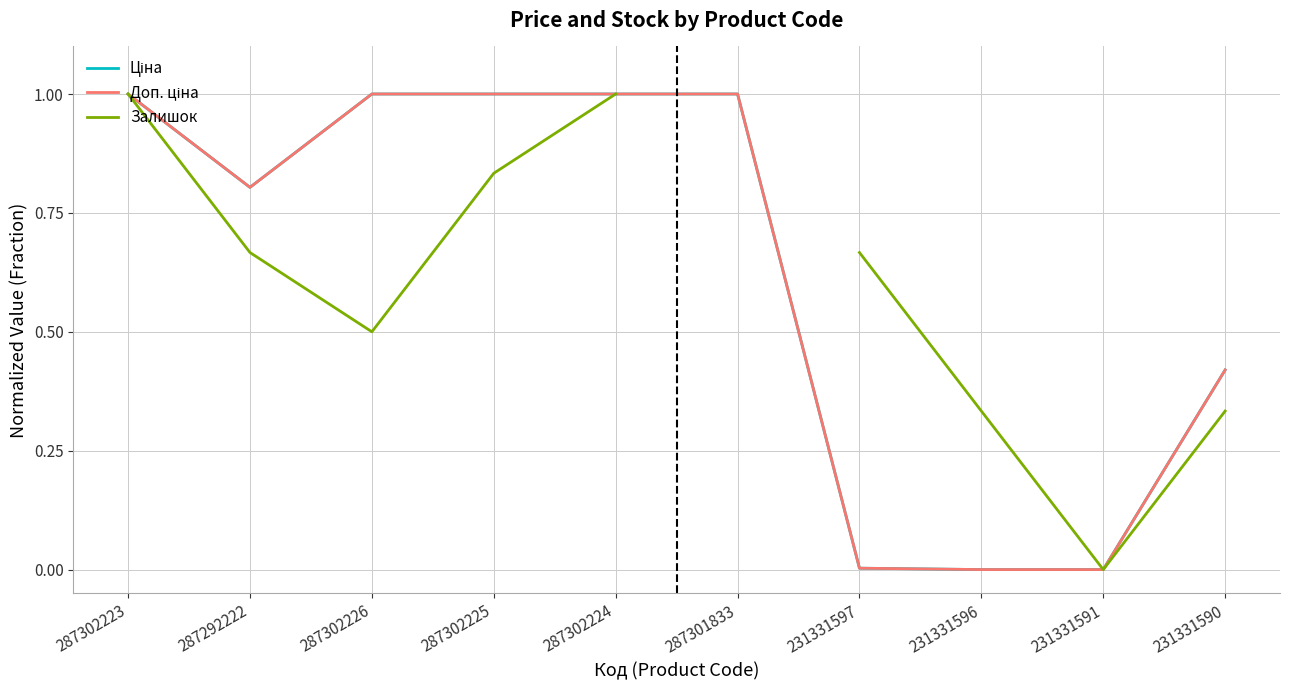

List the series in order of their overall mean, highest first.

Ціна, Доп. ціна, Залишок